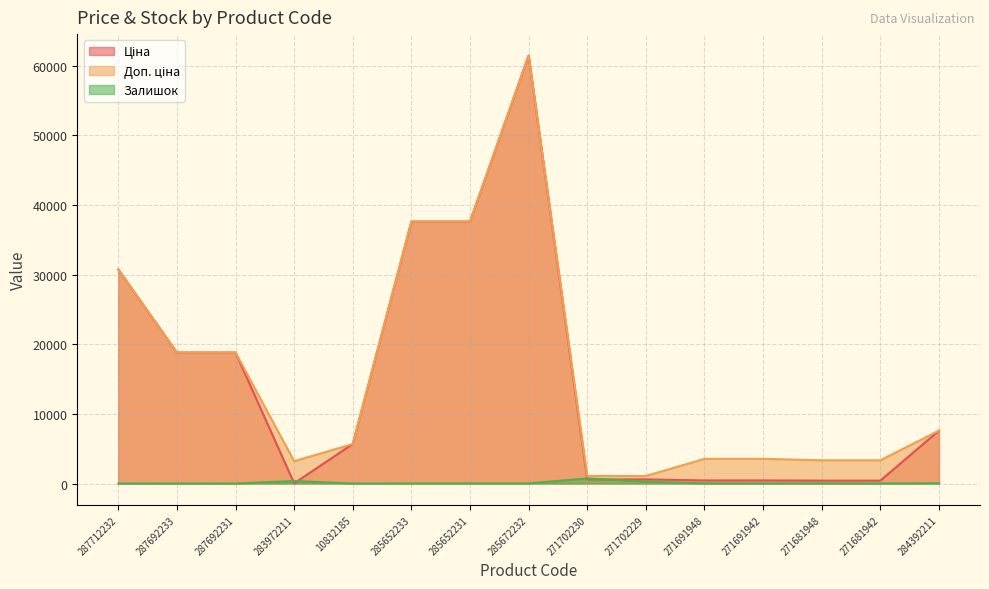

Reading left to right, transcribe all the data shown in this chart.

Ціна: 30717.1	18796.8	18796.8	32.0	5673.8	37593.6	37593.6	61434.3	589.9	589.9	443.1	443.1	416.6	416.6	7596.5
Доп. ціна: 30717.1	18796.8	18796.8	3205.0	5673.8	37593.6	37593.6	61434.3	1081.7	1081.7	3545.0	3545.0	3332.5	3332.5	7596.5
Залишок: 0.0	0.0	0.0	360.0	2.0	13.0	23.0	16.0	736.0	273.0	22.0	13.0	30.0	10.0	43.0